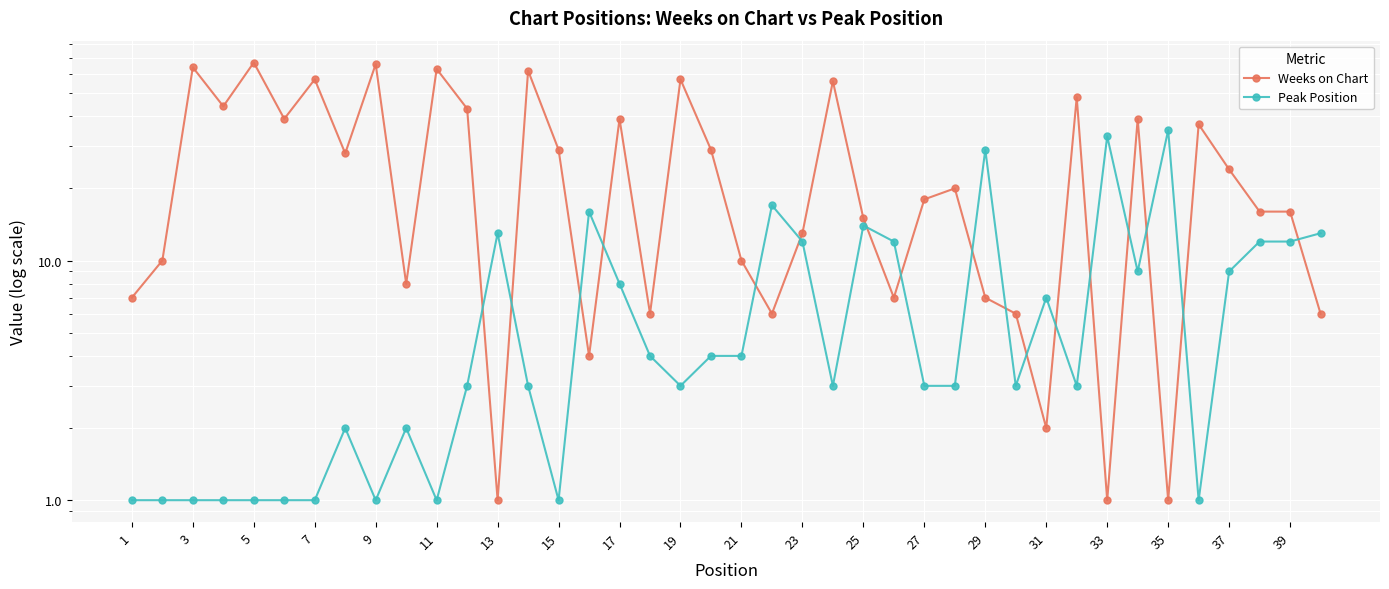

Which series has the widest spread of values?

Weeks on Chart